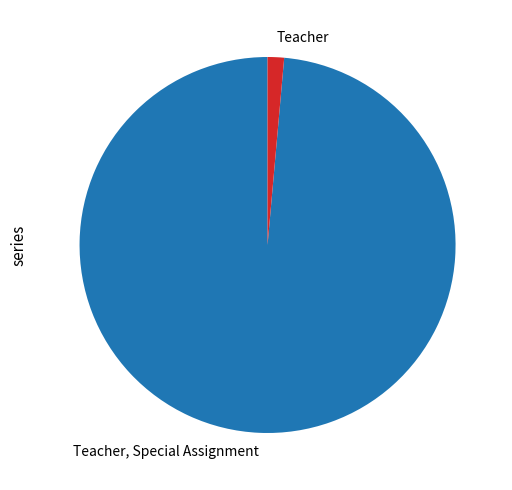

What is the majority slice?

Teacher, Special Assignment